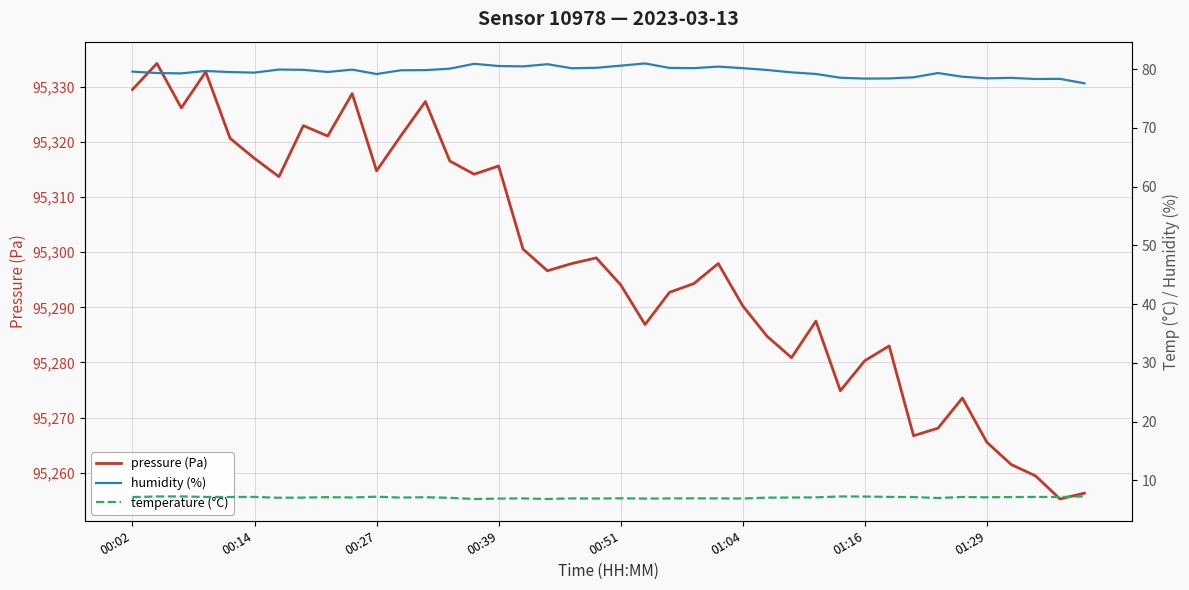

What are all the series names shown in the legend?

pressure (Pa), humidity (%), temperature (°C)